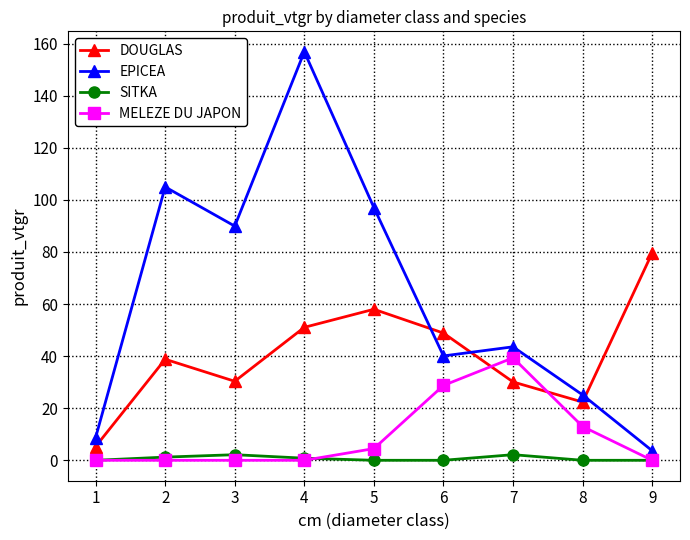

How many lines are shown in the chart?

4